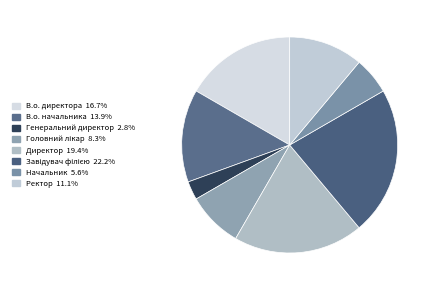

What is the total percentage of Ректор and В.о. директора?

27.8%